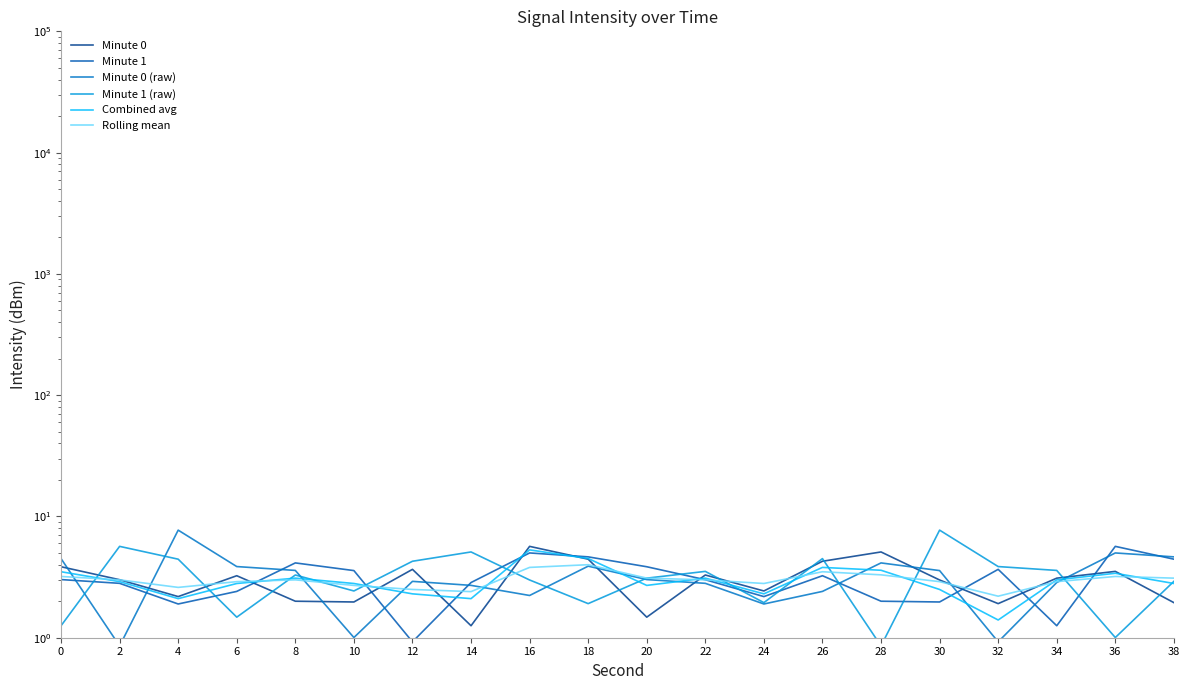

Reading left to right, transcribe all the data shown in this chart.

Minute 0: 0=3.8	2=3.0	4=2.2	6=3.2	8=2.0	10=2.0	12=3.7	14=1.3	16=5.7	18=4.4	20=1.5	22=3.3	24=2.4	26=4.3	28=5.1	30=3.0	32=1.9	34=3.1	36=3.5	38=1.9
Minute 1: 0=3.0	2=2.8	4=1.9	6=2.4	8=4.1	10=3.6	12=0.9	14=2.9	16=5.0	18=4.6	20=3.8	22=3.0	24=2.2	26=3.2	28=2.0	30=2.0	32=3.7	34=1.3	36=5.7	38=4.4
Minute 0 (raw): 0=4.5	2=0.9	4=7.7	6=3.9	8=3.6	10=1.0	12=2.9	14=2.7	16=2.2	18=3.9	20=3.0	22=2.8	24=1.9	26=2.4	28=4.1	30=3.6	32=0.9	34=2.9	36=5.0	38=4.6
Minute 1 (raw): 0=1.3	2=5.7	4=4.4	6=1.5	8=3.3	10=2.4	12=4.3	14=5.1	16=3.0	18=1.9	20=3.1	22=3.5	24=1.9	26=4.5	28=0.9	30=7.7	32=3.9	34=3.6	36=1.0	38=2.9
Combined avg: 0=3.5	2=2.9	4=2.1	6=2.8	8=3.1	10=2.8	12=2.3	14=2.1	16=5.3	18=4.5	20=2.7	22=3.1	24=2.3	26=3.8	28=3.6	30=2.5	32=1.4	34=3.0	36=3.4	38=2.8
Rolling mean: 0=3.2	2=3.0	4=2.6	6=2.9	8=3.0	10=2.7	12=2.5	14=2.4	16=3.8	18=4.0	20=3.1	22=3.0	24=2.8	26=3.5	28=3.3	30=2.9	32=2.2	34=2.9	36=3.2	38=3.1